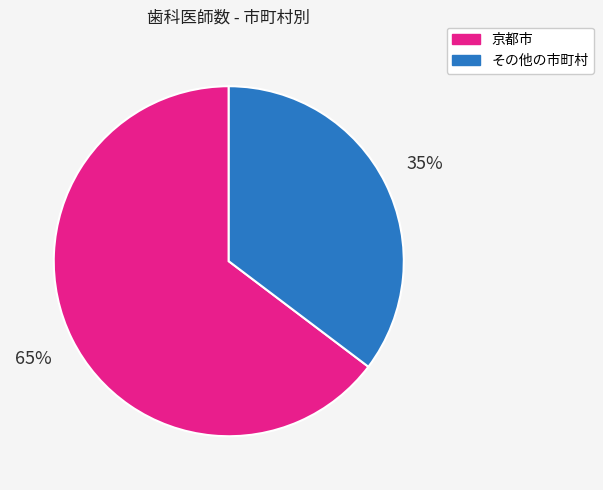

To the nearest percent, what portion does その他の市町村 represent?

35%